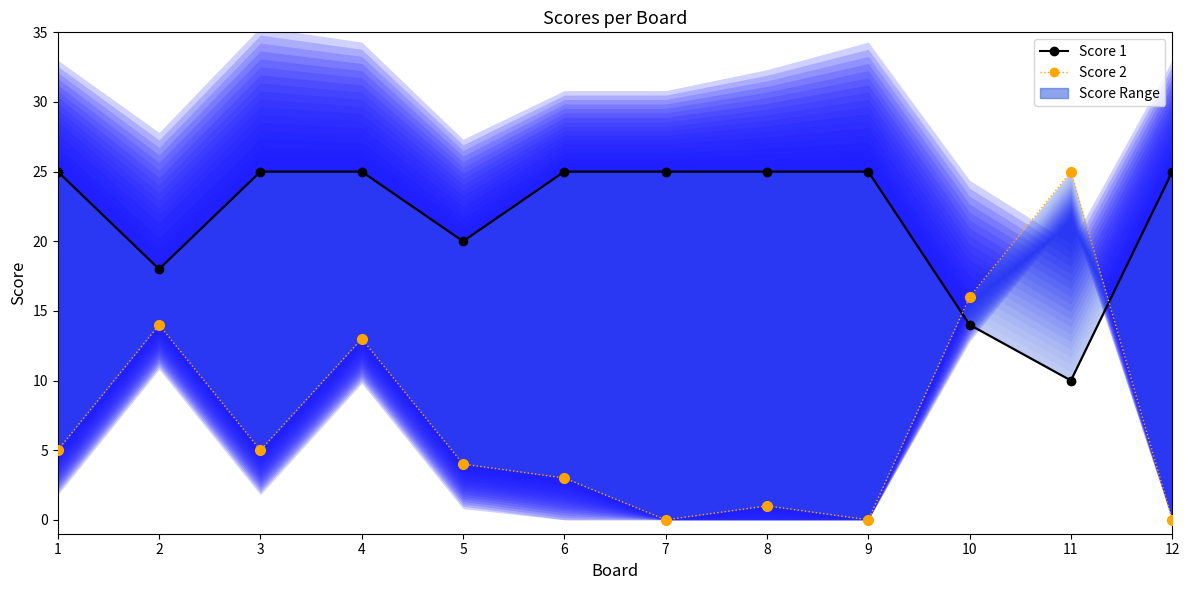

The value of Score 2 at 2 is 14. True or false?

True